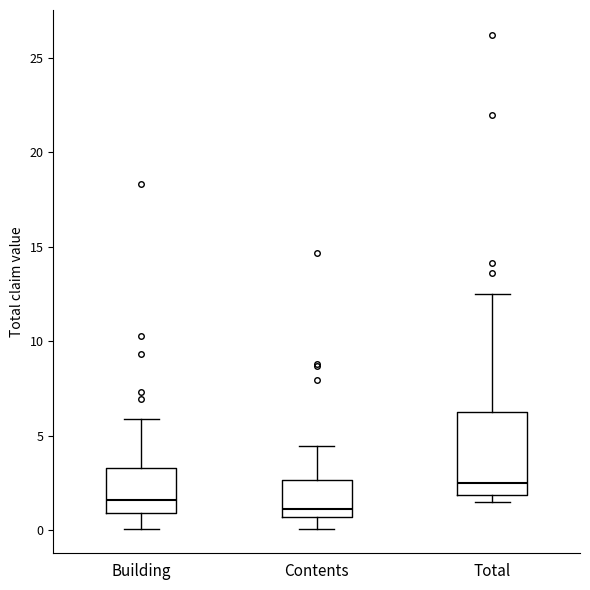

Reading left to right, transcribe this box plot: for each box, give where its median line is, the range the box spans, and where its two whiskers end, as read against the y-axis. The values are not printed on the chart, so give them approximately, as read against the axis.

Building: median 1.5, box 1.0 to 3.5, whiskers 0.0 to 6.0
Contents: median 1.0, box 0.5 to 2.5, whiskers 0.0 to 4.5
Total: median 2.5, box 2.0 to 6.0, whiskers 1.5 to 12.5